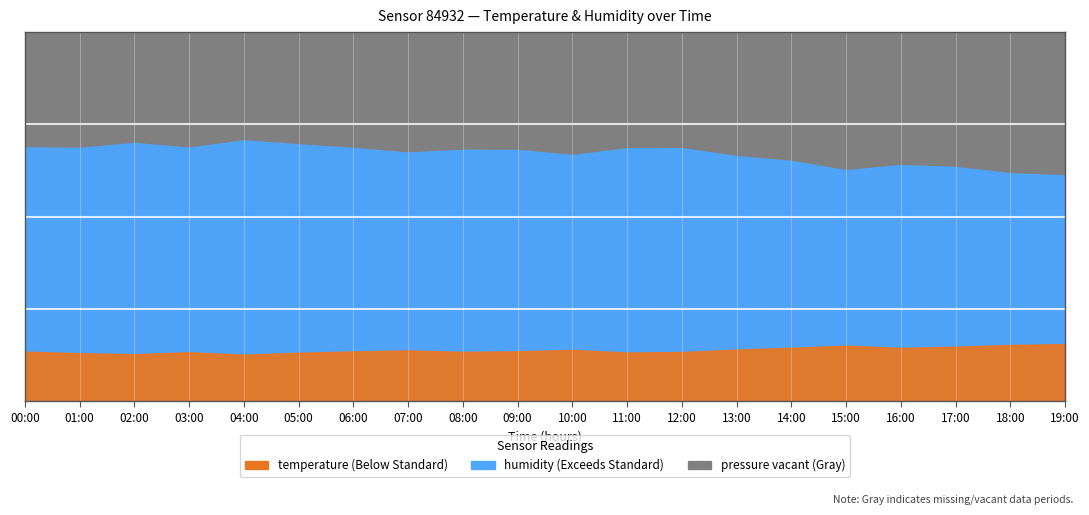

Between 17:00 and 19:00, which series saw the biggest shift?

humidity